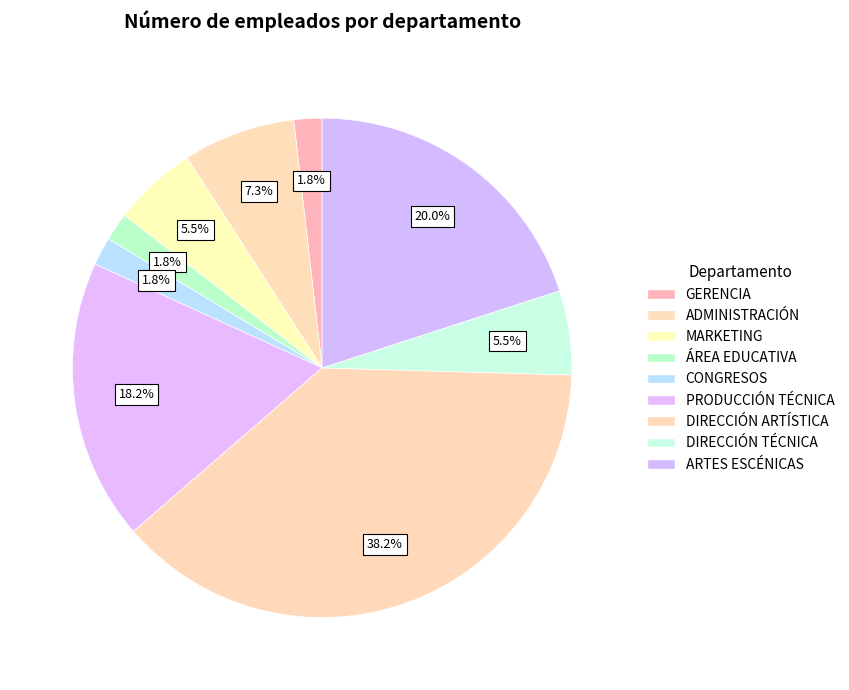

How many slices are in this pie chart?

9